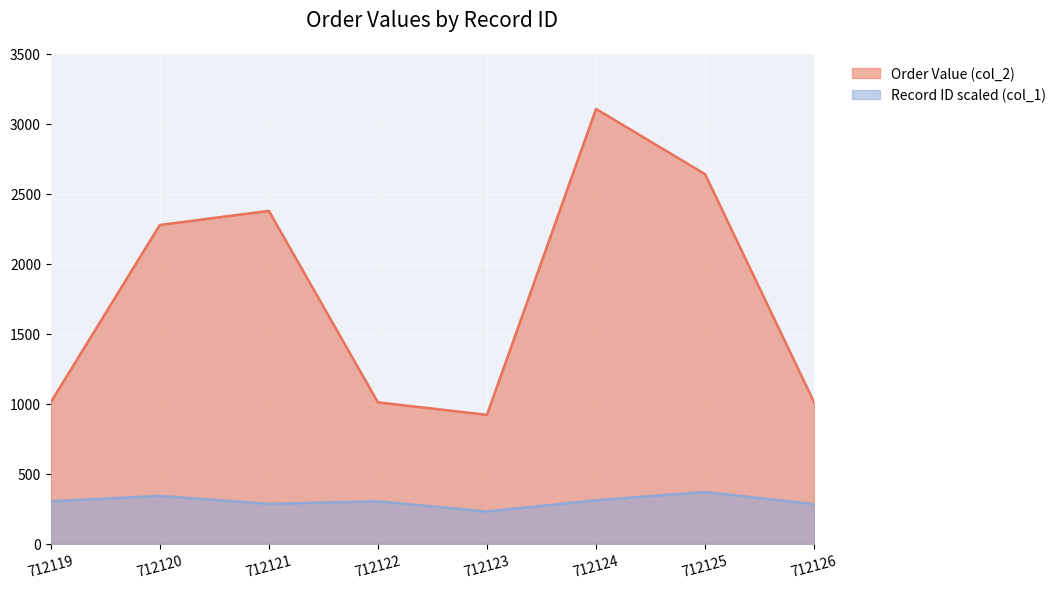

What is the total value across all series at 712125?

3009.6